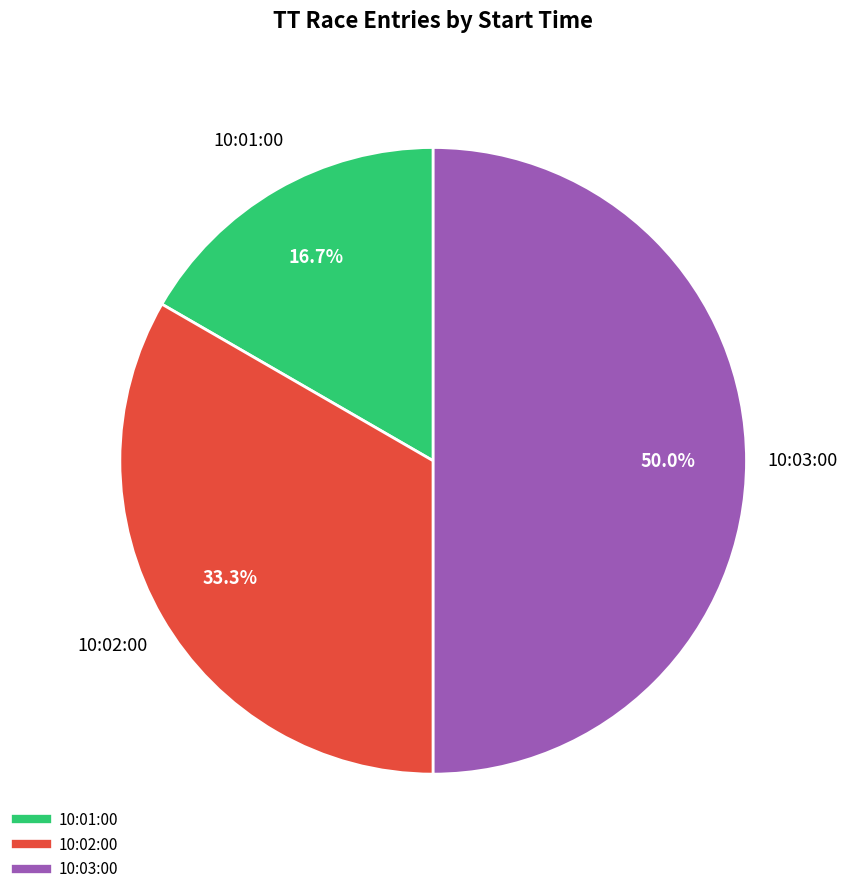

Is 10:02:00 the majority of the pie?

No